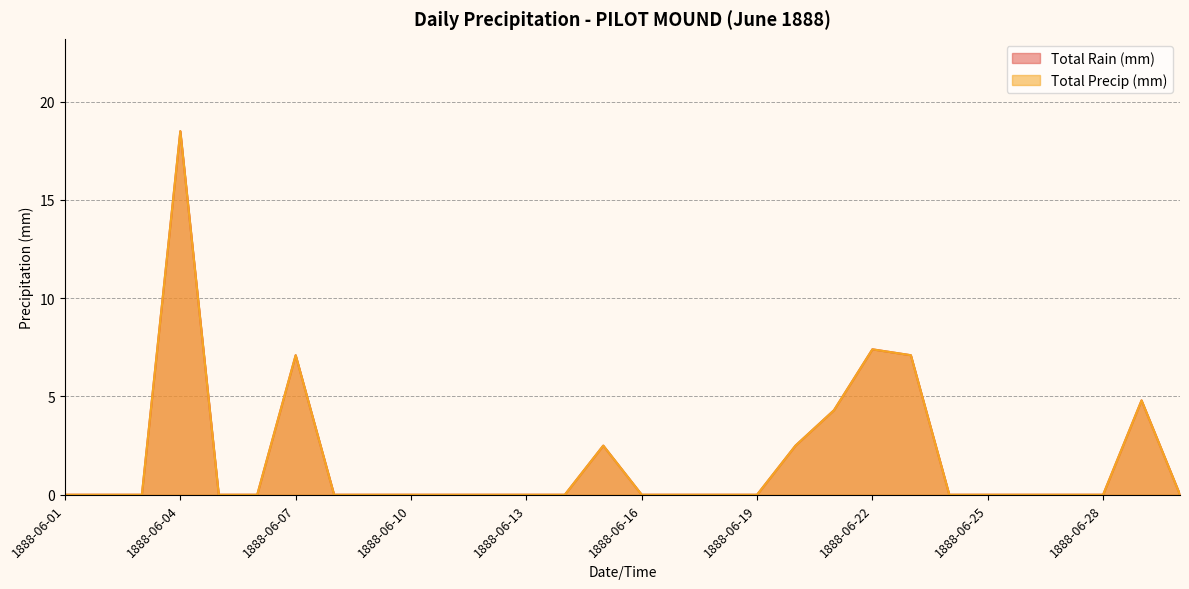

At which category is the sum across all series the highest?

1888-06-04